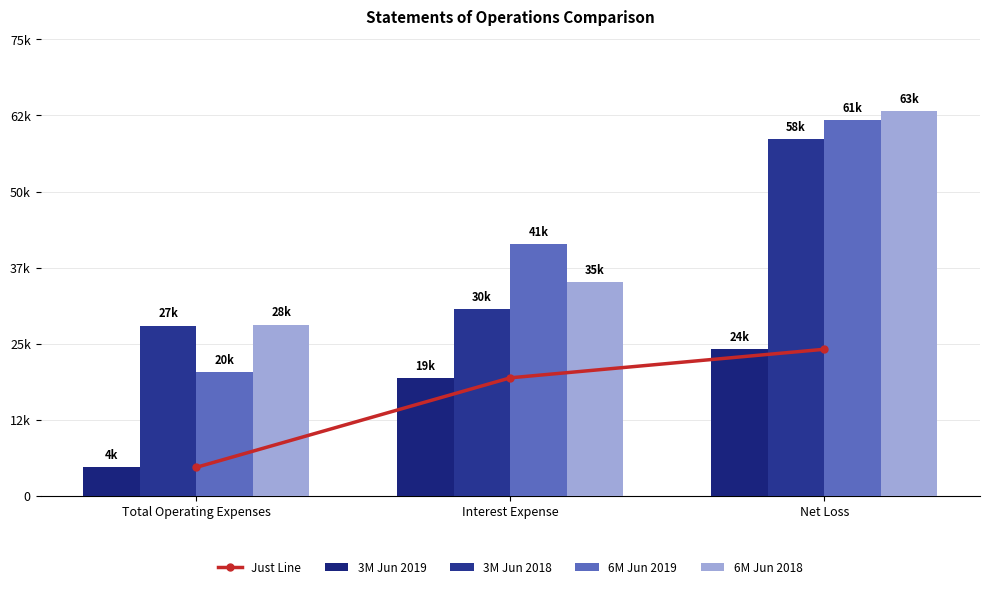

Does the chart contain any negative values?

No